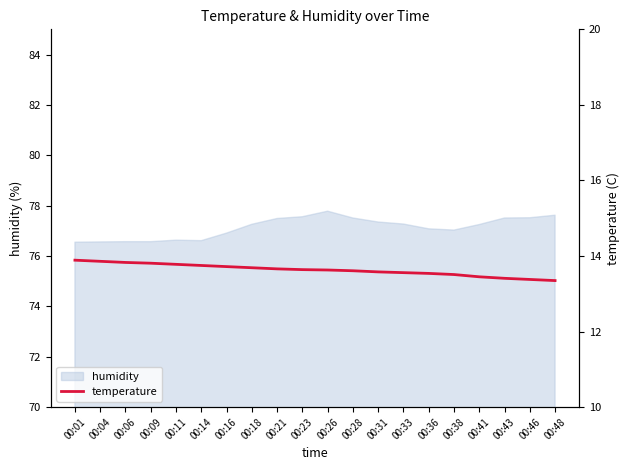

Reading right to left, what are all the values shown in this chart?

13.3	13.4	13.4	13.4	13.5	13.5	13.6	13.6	13.6	13.6	13.6	13.7	13.7	13.7	13.8	13.8	13.8	13.8	13.9	13.9